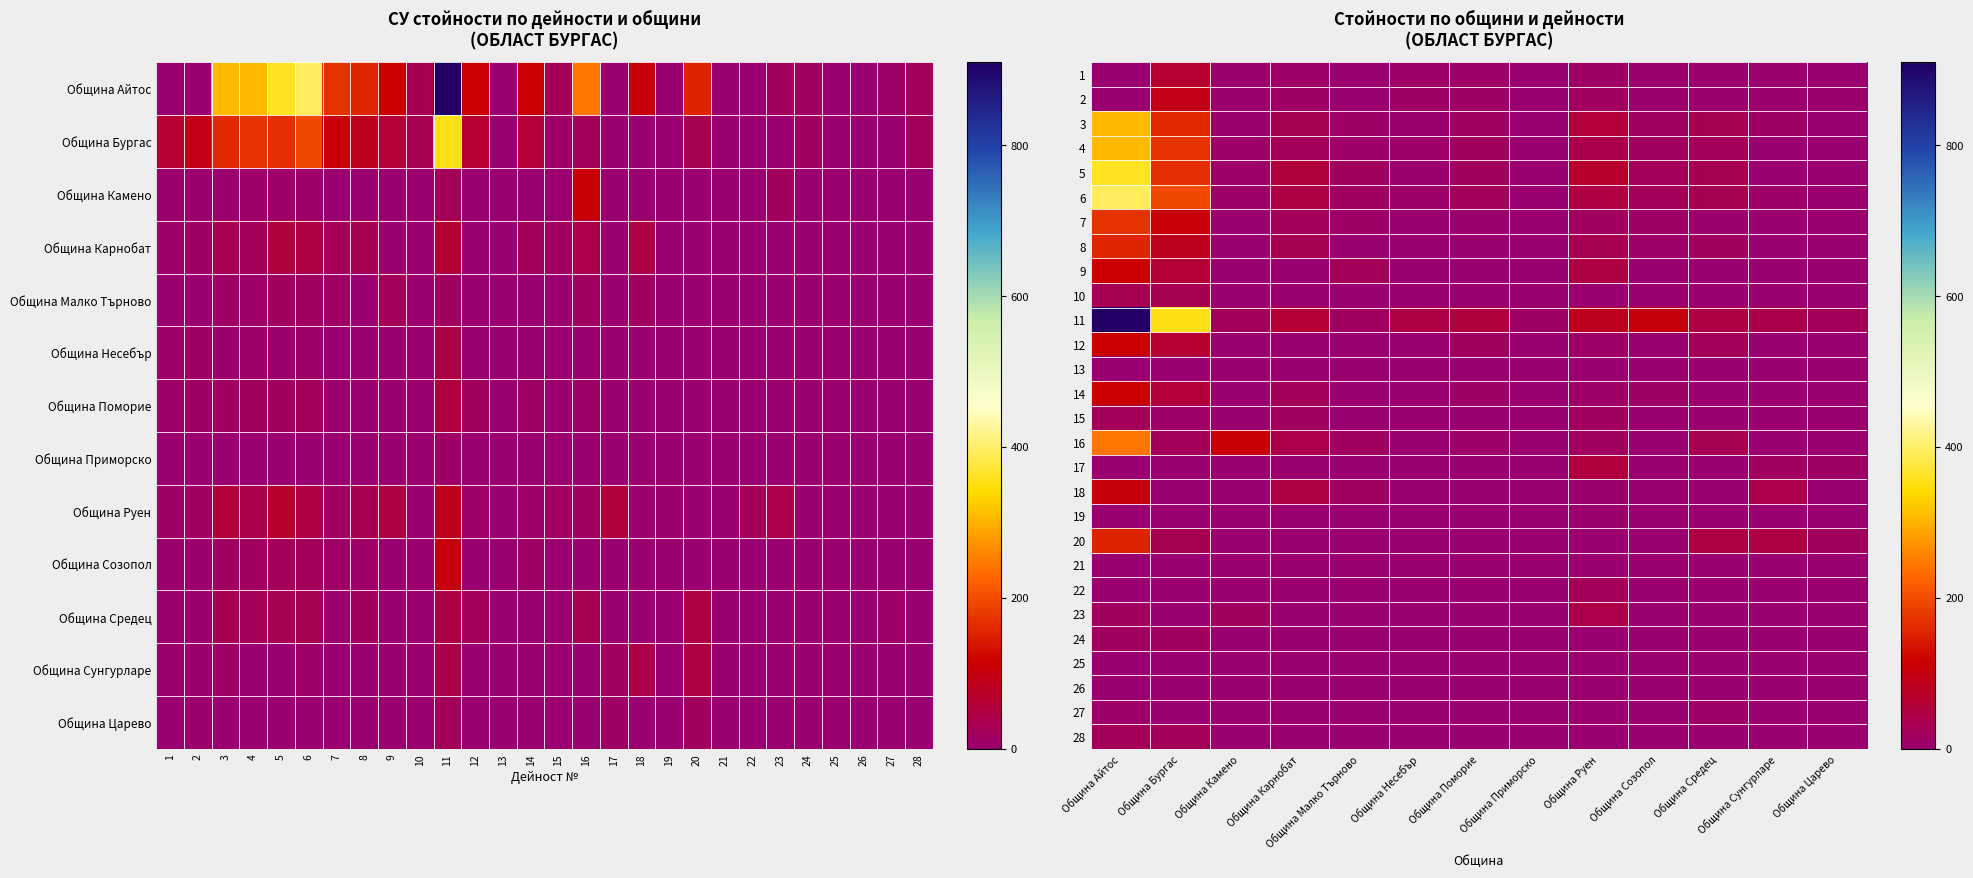

What is the average value of the 12 series?

18